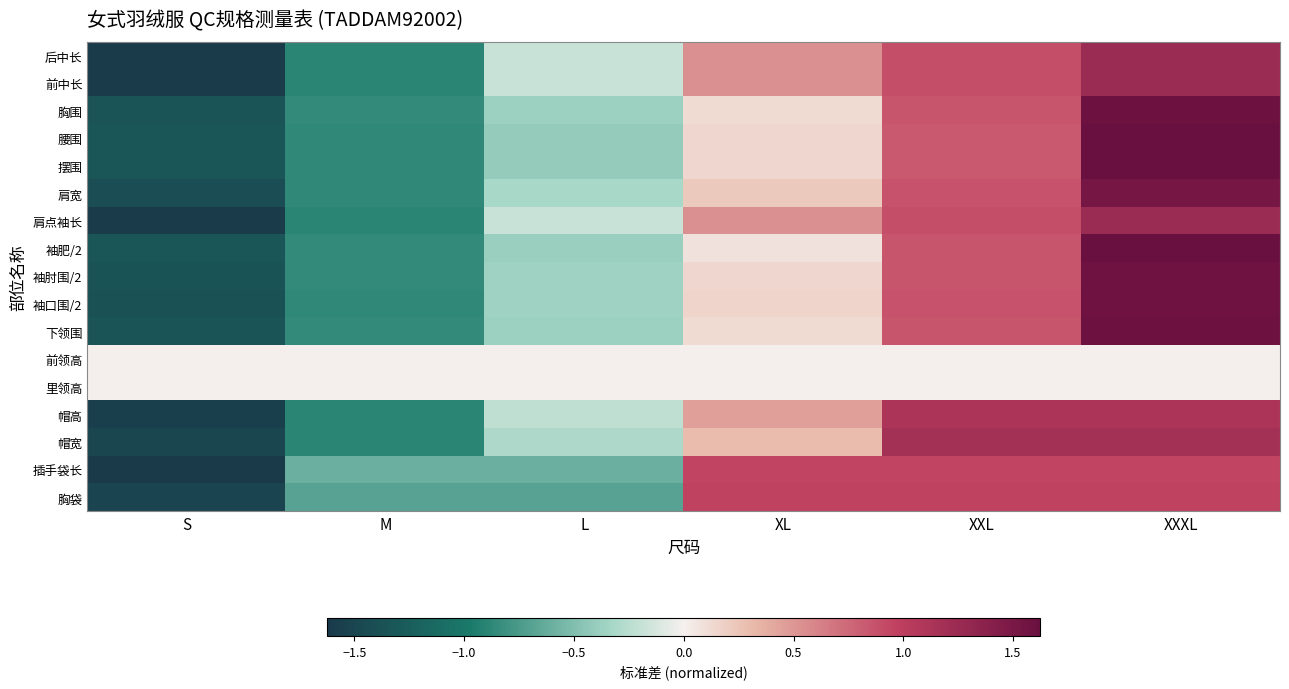

Reading right to left, extract all data points from this chart.

后中长: XXXL=1.2	XXL=0.9	XL=0.5	L=-0.2	M=-0.9	S=-1.6
前中长: XXXL=1.2	XXL=0.9	XL=0.5	L=-0.2	M=-0.9	S=-1.6
胸围: XXXL=1.6	XXL=0.9	XL=0.1	L=-0.4	M=-0.9	S=-1.4
腰围: XXXL=1.6	XXL=0.8	XL=0.2	L=-0.4	M=-0.9	S=-1.3
摆围: XXXL=1.6	XXL=0.8	XL=0.2	L=-0.4	M=-0.9	S=-1.3
肩宽: XXXL=1.5	XXL=0.9	XL=0.2	L=-0.3	M=-0.9	S=-1.4
肩点袖长: XXXL=1.2	XXL=0.9	XL=0.5	L=-0.2	M=-0.9	S=-1.6
袖肥/2: XXXL=1.6	XXL=0.9	XL=0.1	L=-0.4	M=-0.9	S=-1.3
袖肘围/2: XXXL=1.6	XXL=0.9	XL=0.1	L=-0.4	M=-0.9	S=-1.4
袖口围/2: XXXL=1.6	XXL=0.9	XL=0.2	L=-0.4	M=-0.9	S=-1.4
下领围: XXXL=1.6	XXL=0.9	XL=0.1	L=-0.4	M=-0.9	S=-1.4
前领高: XXXL=0.0	XXL=0.0	XL=0.0	L=0.0	M=0.0	S=0.0
里领高: XXXL=0.0	XXL=0.0	XL=0.0	L=0.0	M=0.0	S=0.0
帽高: XXXL=1.1	XXL=1.1	XL=0.4	L=-0.2	M=-0.9	S=-1.6
帽宽: XXXL=1.2	XXL=1.2	XL=0.3	L=-0.3	M=-0.9	S=-1.5
插手袋长: XXXL=0.9	XXL=0.9	XL=0.9	L=-0.6	M=-0.6	S=-1.6
胸袋: XXXL=1.0	XXL=1.0	XL=1.0	L=-0.7	M=-0.7	S=-1.5